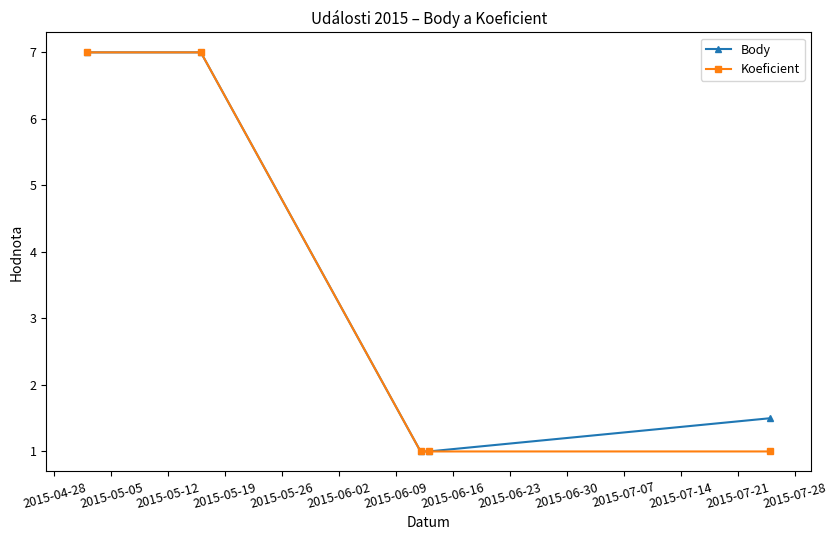

True or false: Koeficient has more than 2 points higher than both neighbors.

False